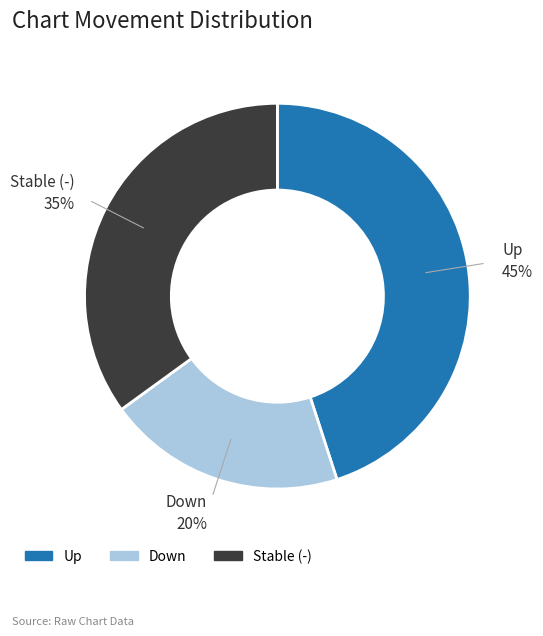

To the nearest percent, what is the average slice percentage?

33%